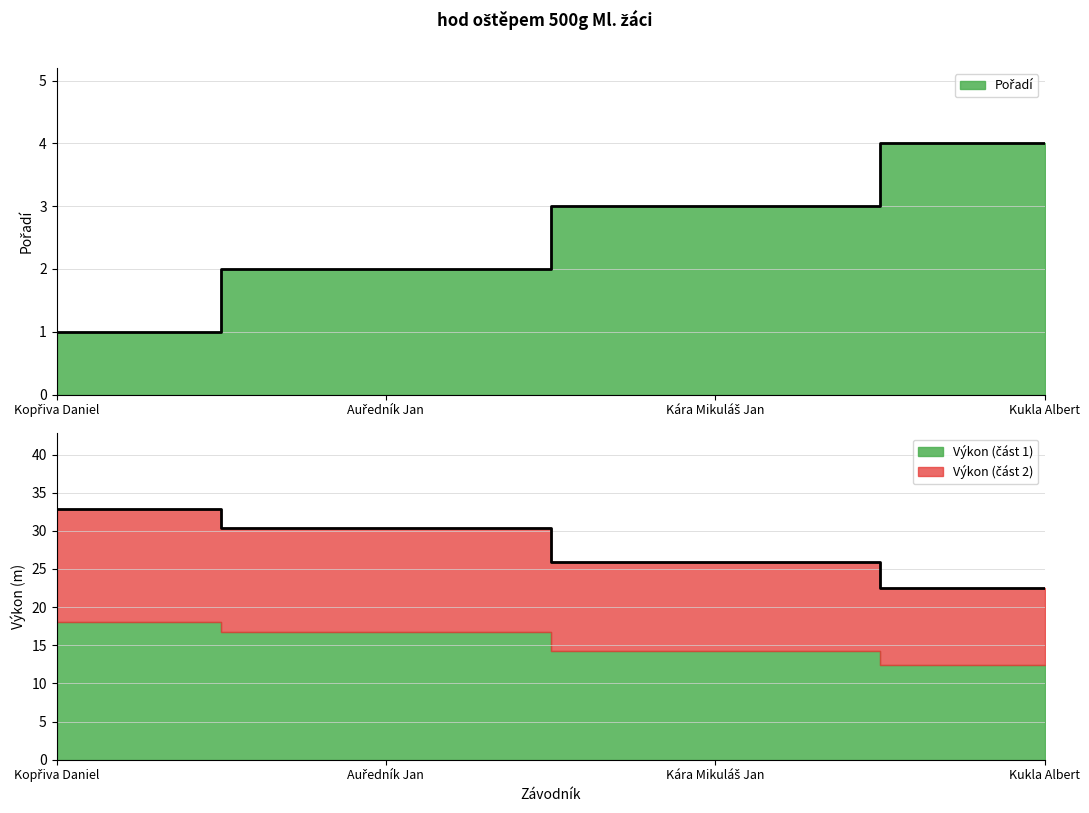

True or false: Pořadí and Výkon intersect in this chart.

False